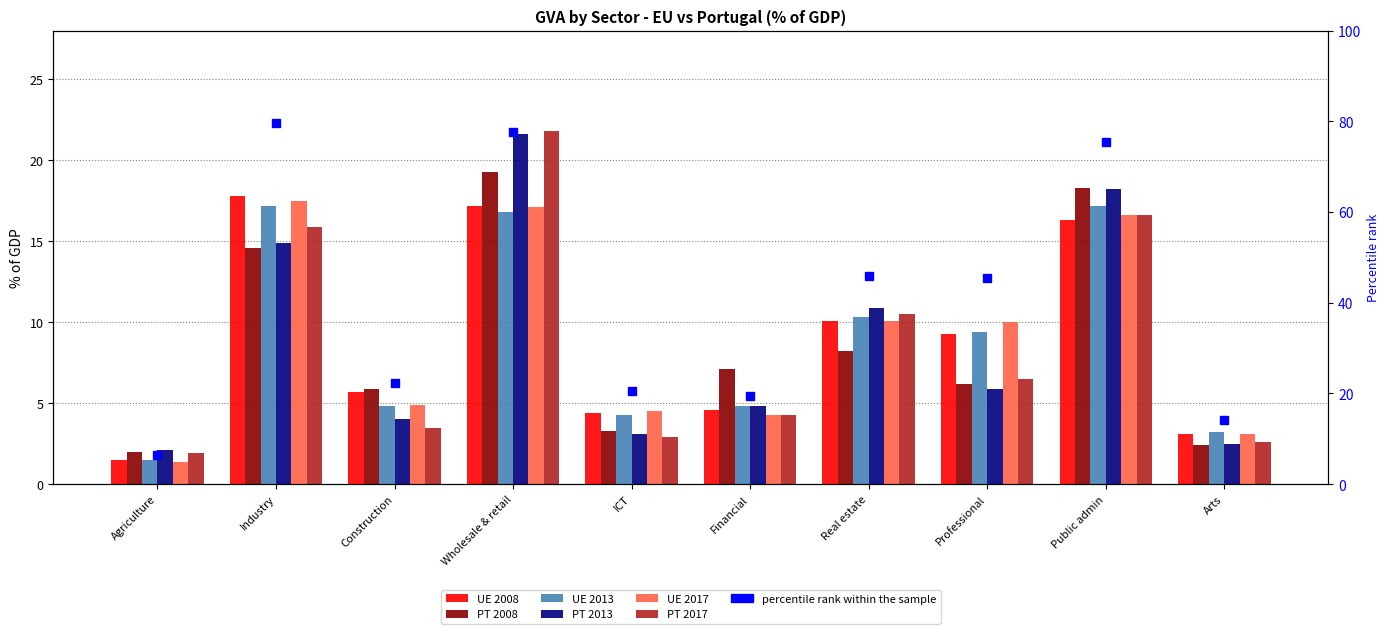

What is the minimum value for PT 2017?

1.9